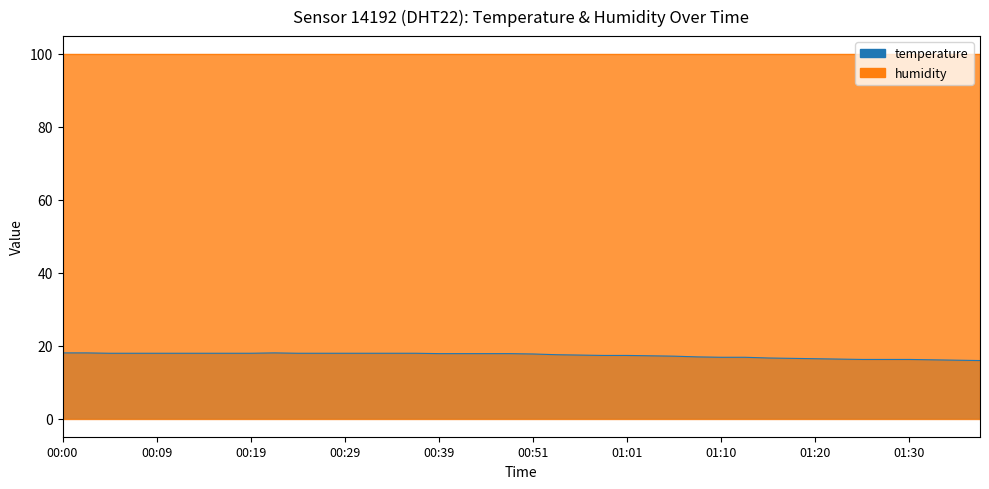

What is the difference between the values at 01:30 and 00:00?

1.8